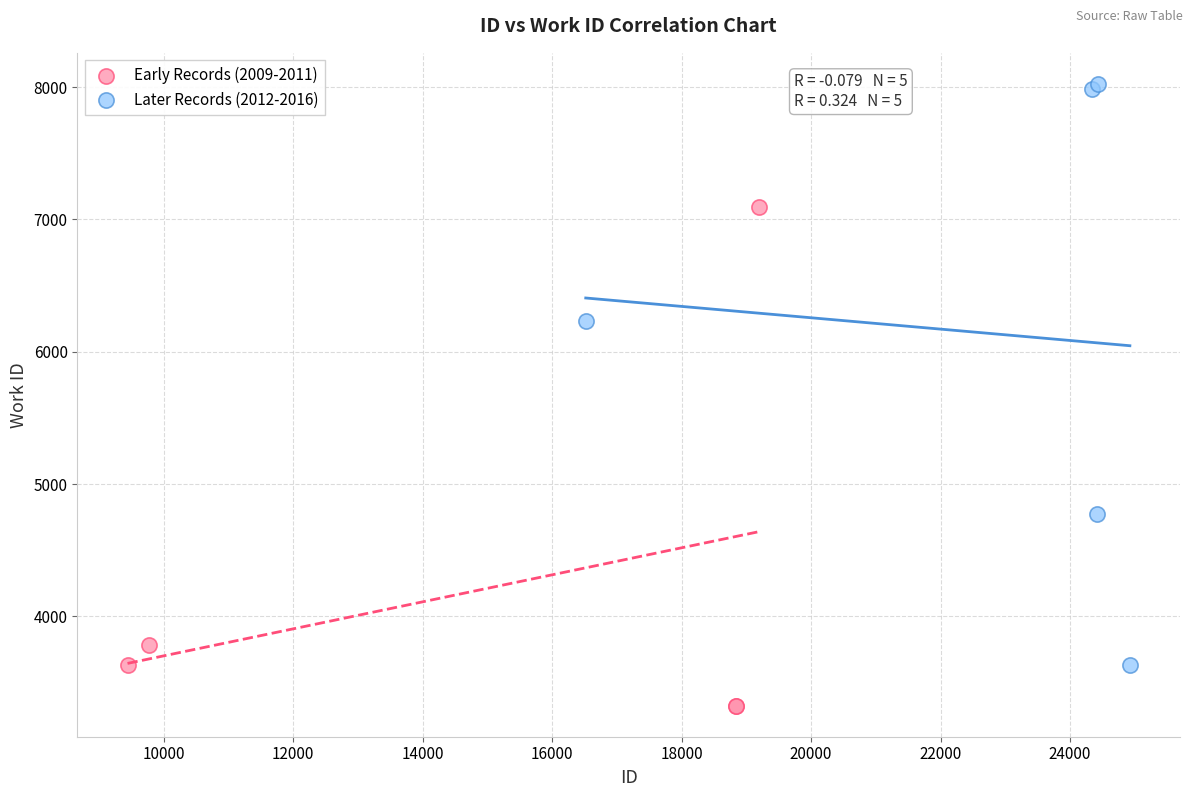

Which series reaches the minimum Y coordinate?

Early Records (2009-2011)